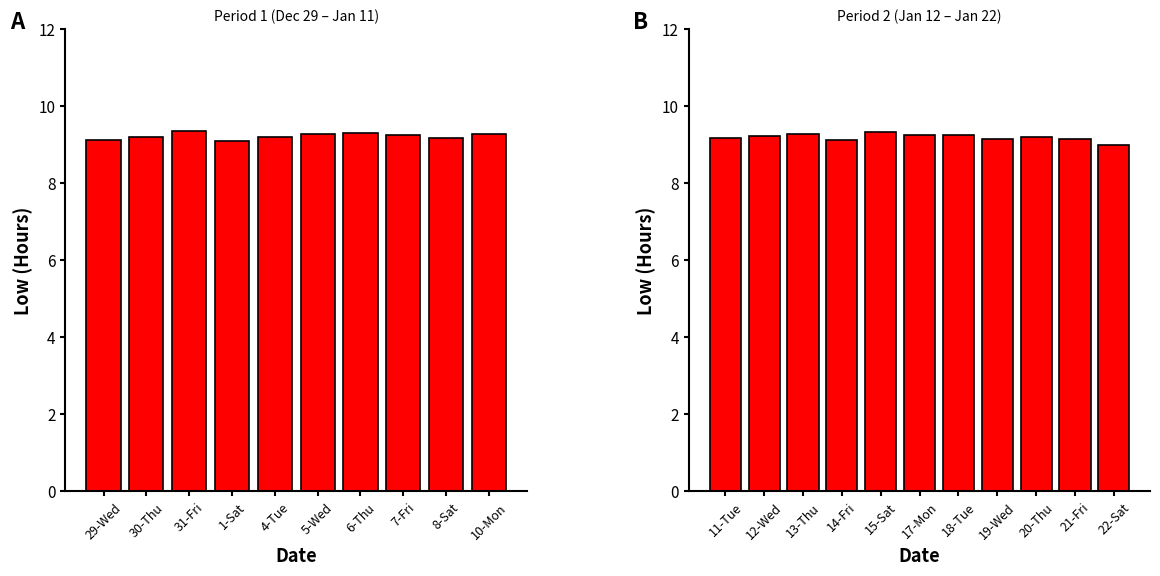

What position from the left is 21-Fri?

10